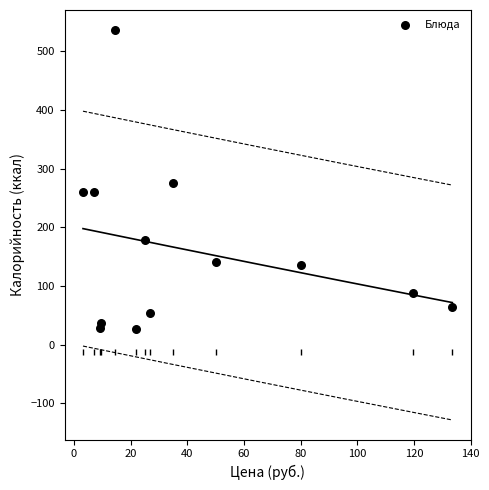

What is the range of X values (max minus min)?

130.3